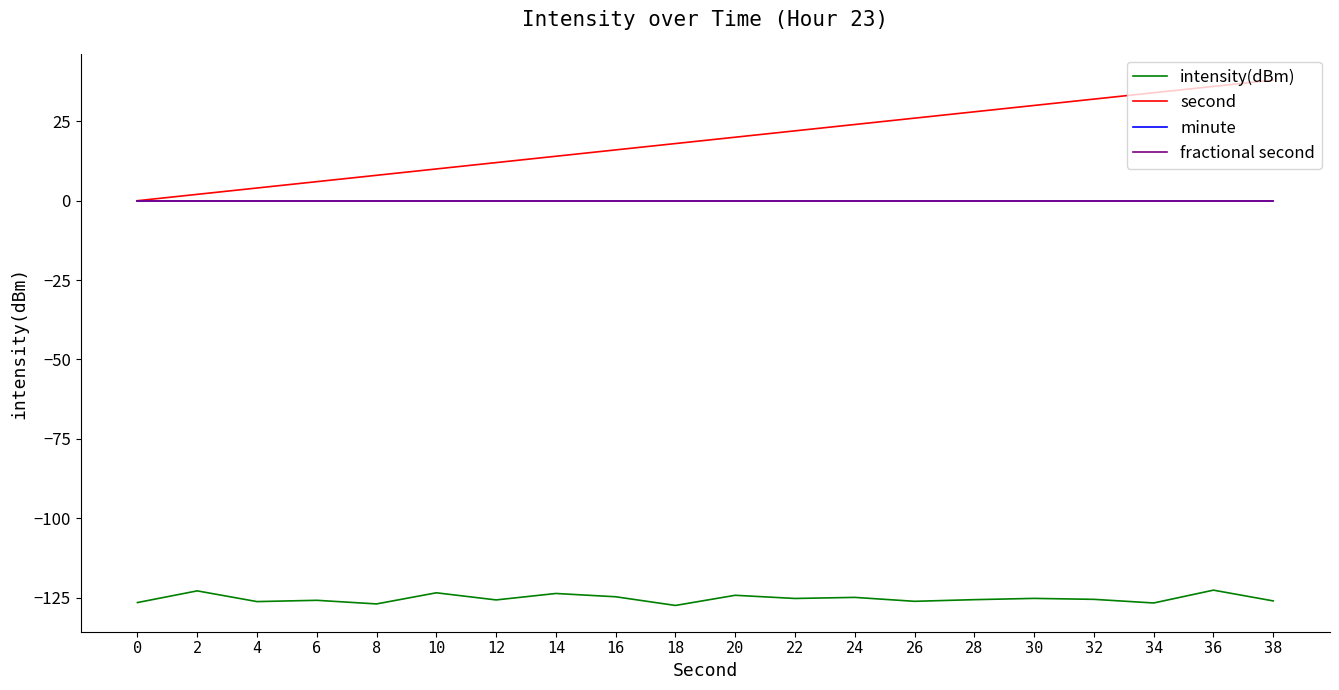

Is it true that fractional second equals 0.0 at 0?

True